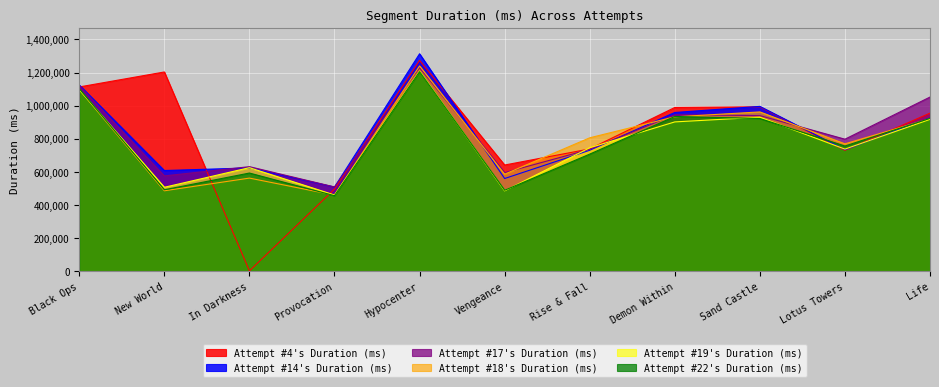

What is the minimum value for Attempt #22's Duration (ms)?

456526